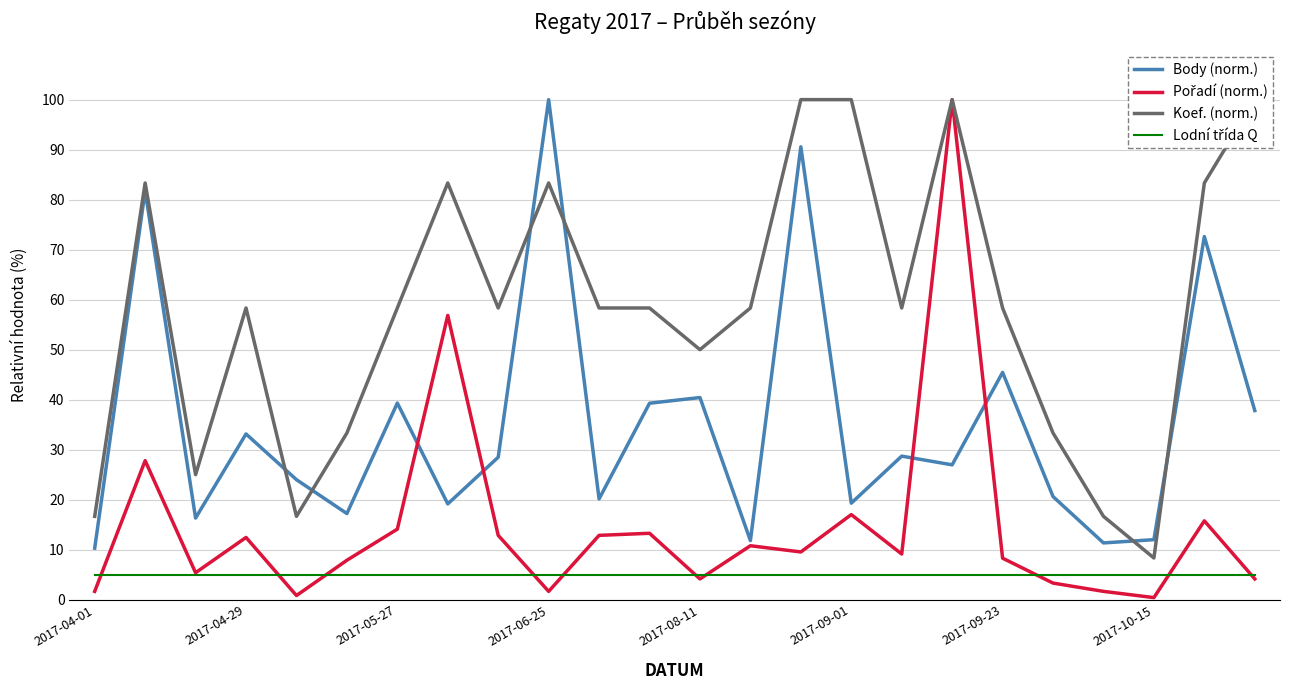

How many lines are shown in the chart?

4